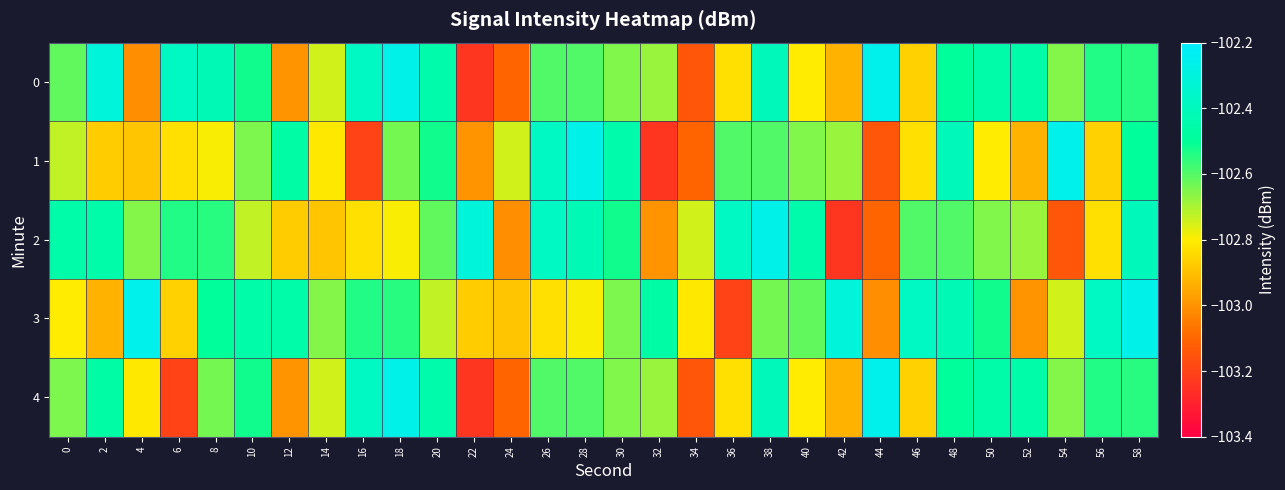

Rank the series by their maximum value, from highest to lowest.

0, 1, 3, 4, 2